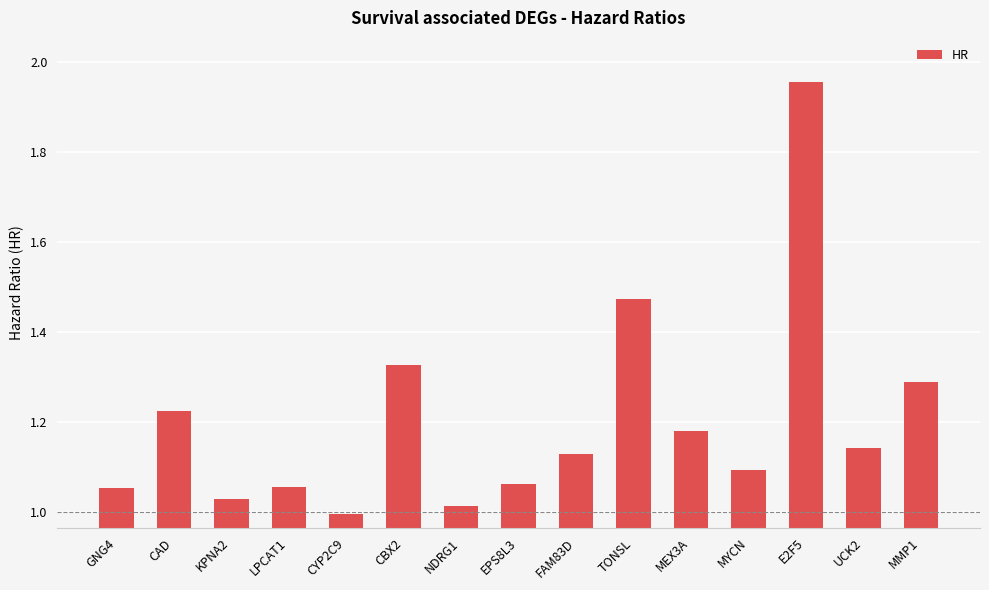

What position from the left is MMP1?

15